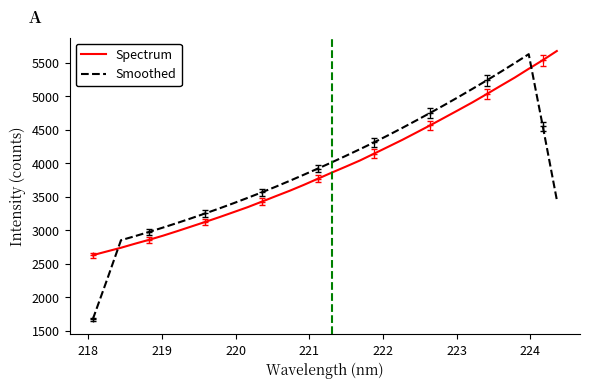

What is the value of the Spectrum point at the 18th from the left?

3862.0